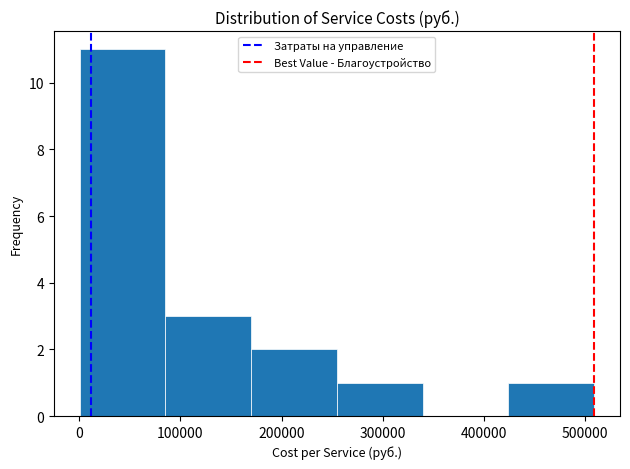

How tall is the bar that spans 0 to 90000 on the x-axis? Neither the bar edges nor the heights are printed on the chart, so give them approximately, as read against the axes.

11